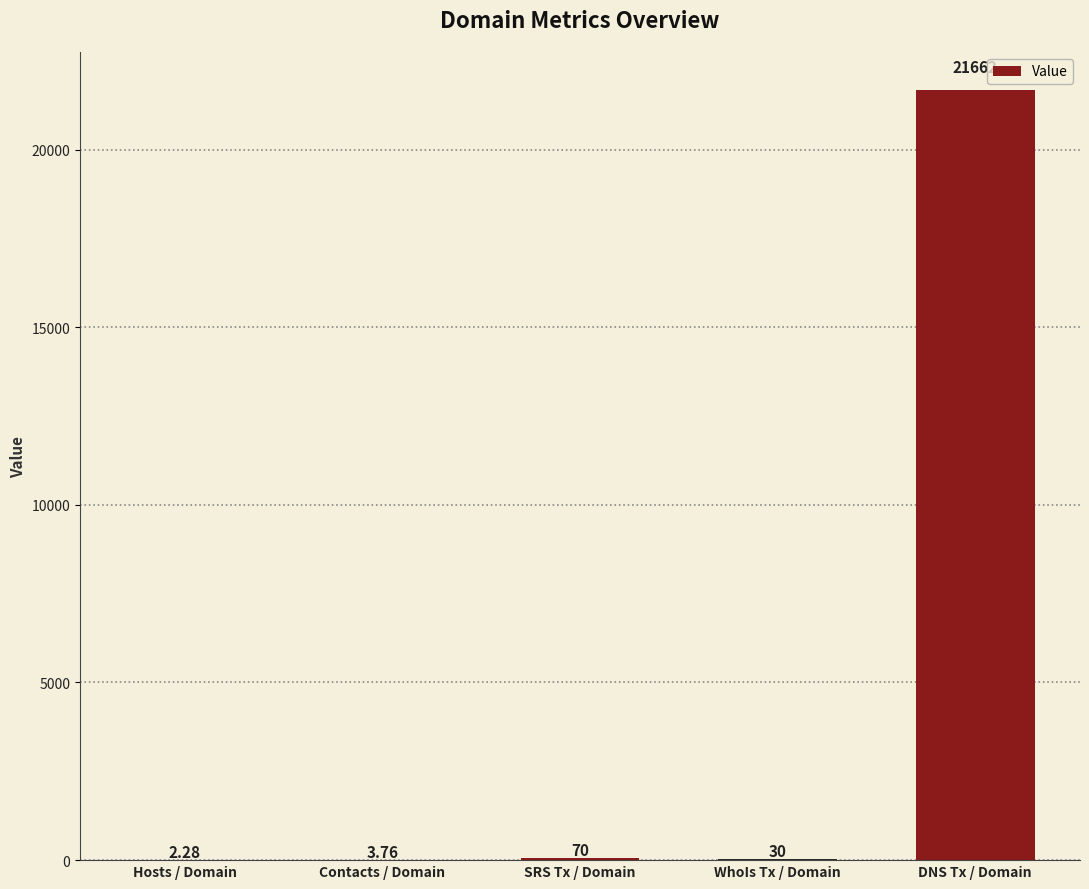

How many categories are shown in the chart?

5